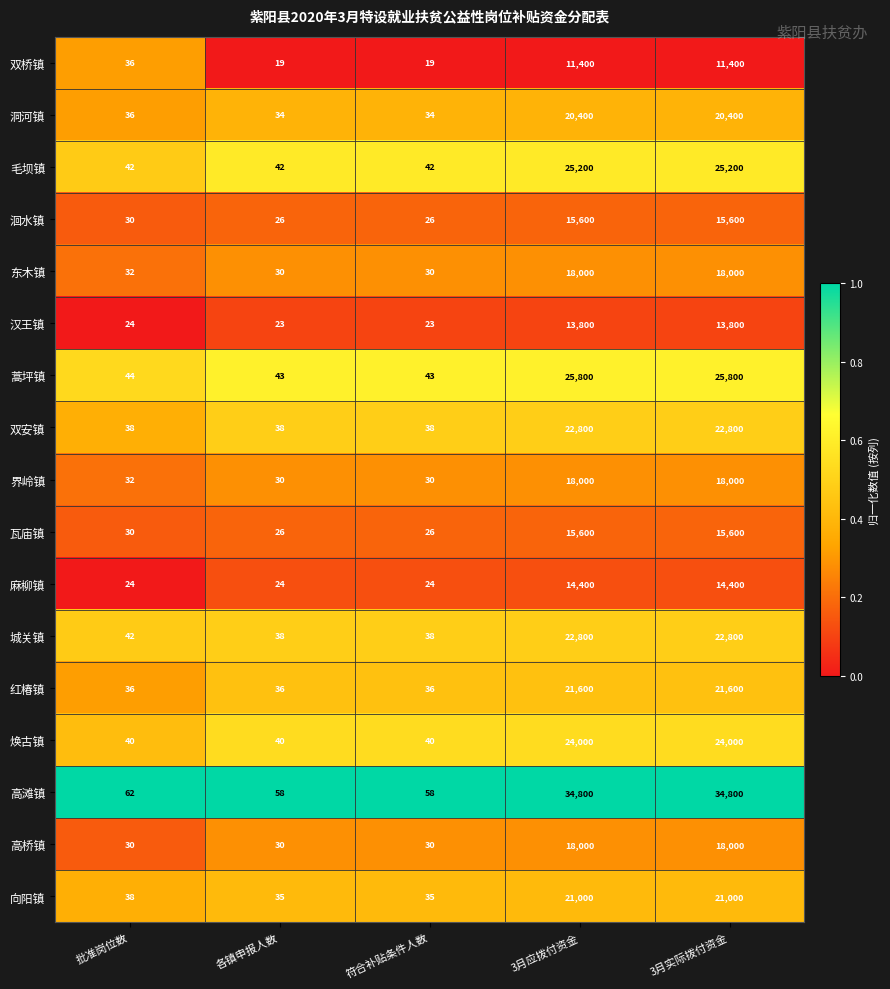

True or false: 界岭镇 has a value of 29489 at 3月实际拨付资金.

False